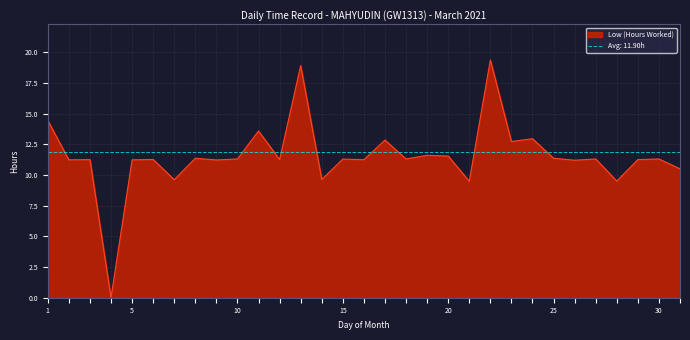

Is it true that the value at 13 is 13.0?

False